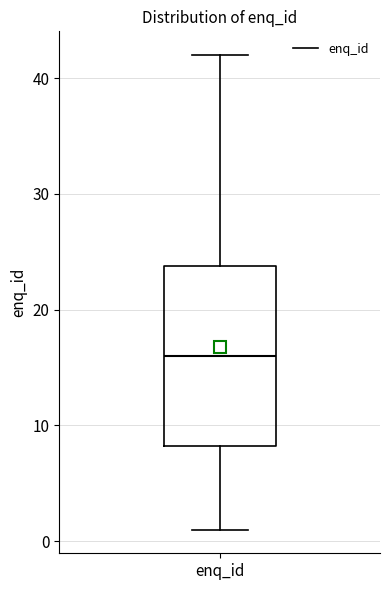

Transcribe this box plot: give where the median line is, the range the box spans, and where the two whiskers end, as read against the y-axis. The values are not printed on the chart, so give them approximately, as read against the axis.

median 16, box 8 to 24, whiskers 1 to 42